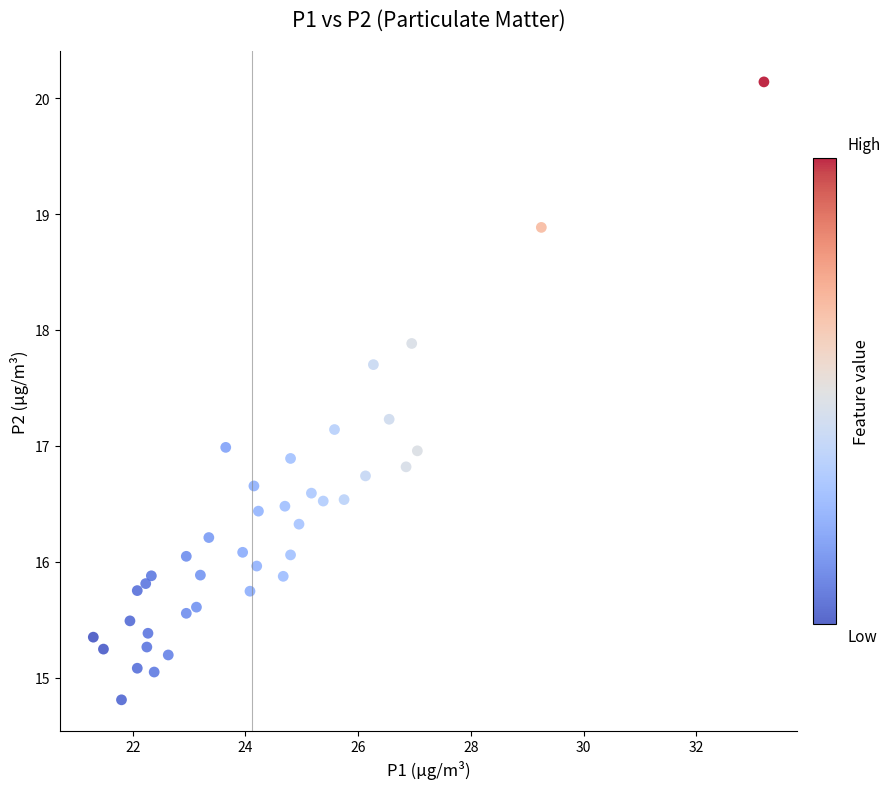

What is the range of Y values (max minus min)?

5.3